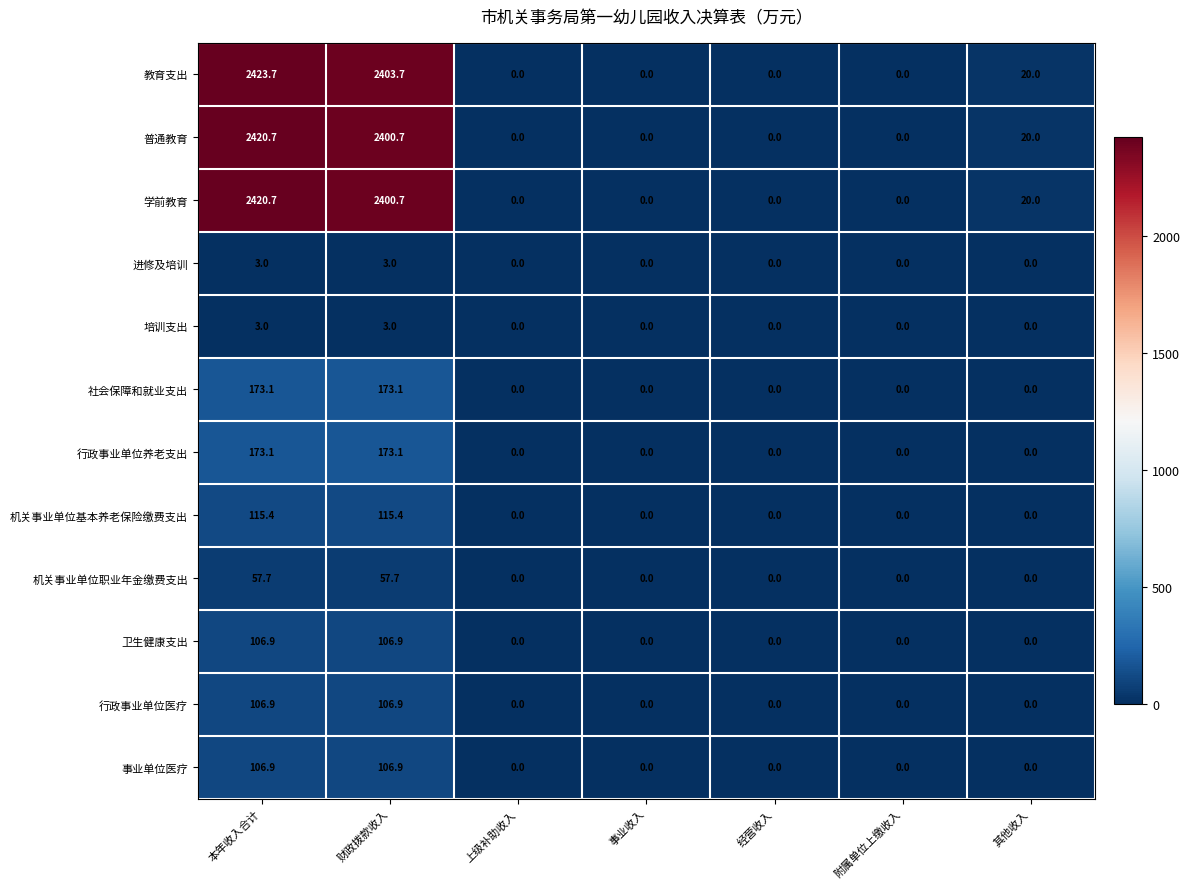

What is the difference between the second highest and minimum values in the 进修及培训 series?

3.0